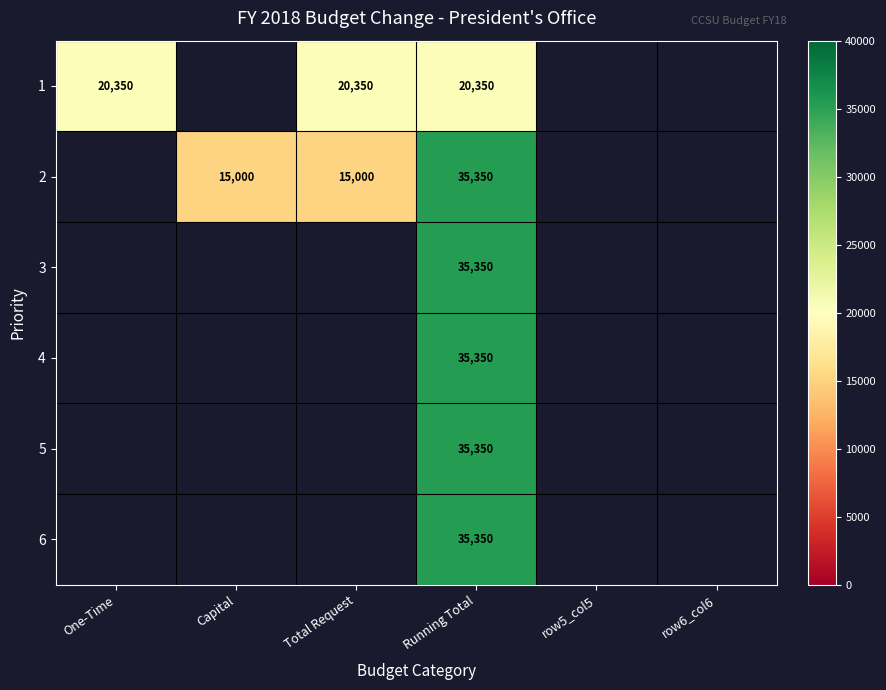

At how many categories does at least one series exceed 19999?

3